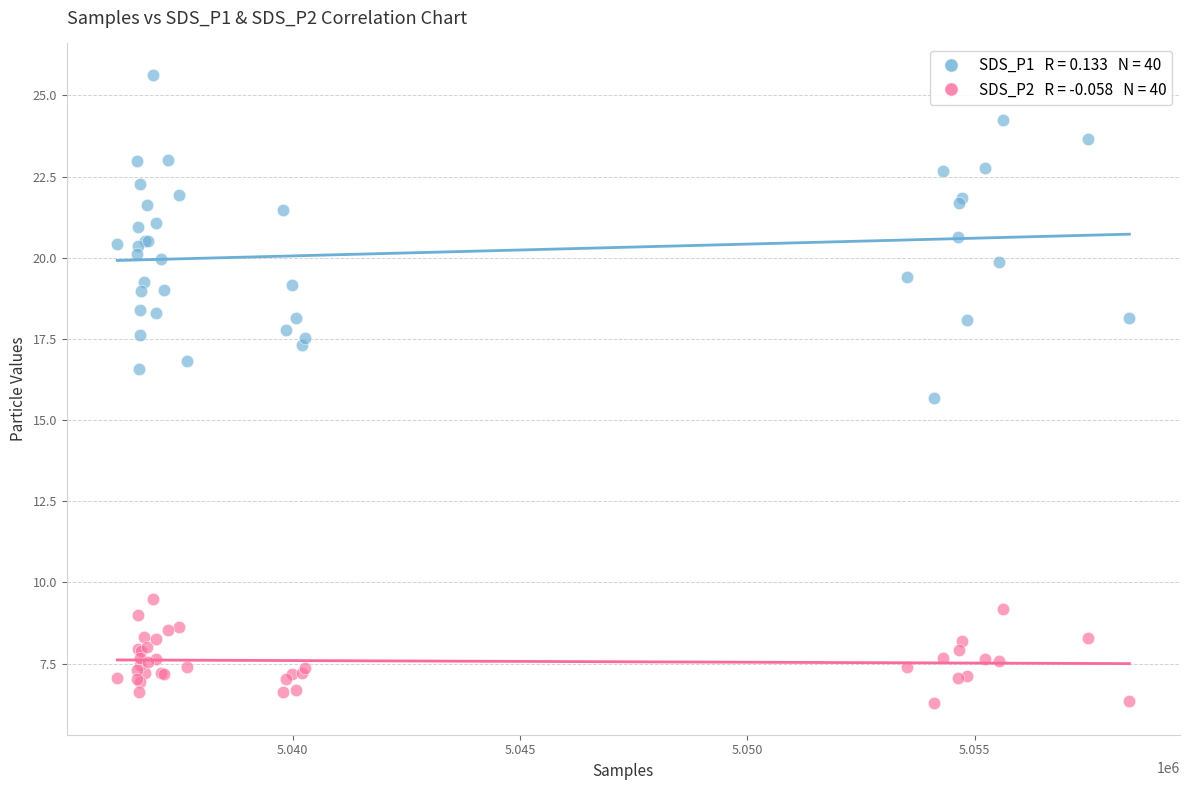

Across all series, what Y value is closest to 15?

15.7